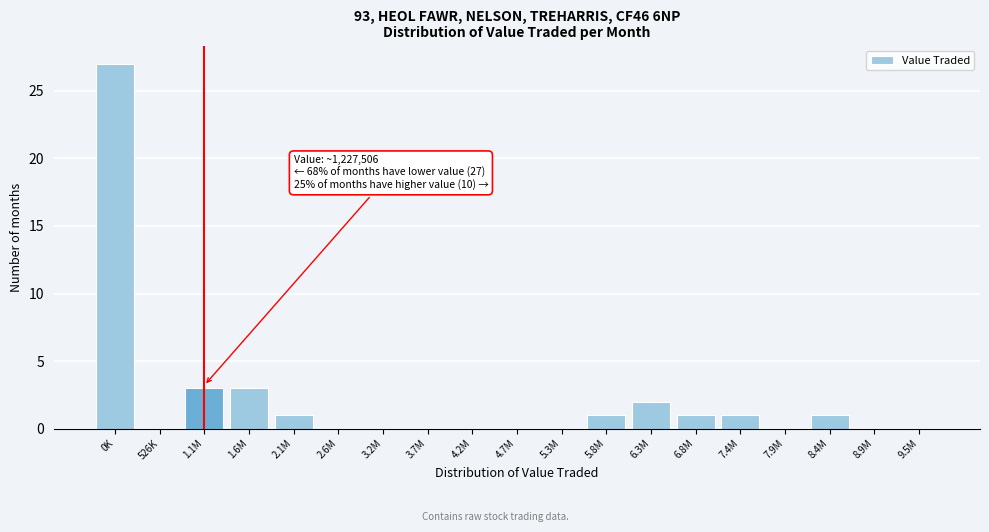

Reading right to left, list all the values displayed in this chart.

9.5M=0	8.9M=0	8.4M=1	7.9M=0	7.4M=1	6.8M=1	6.3M=2	5.8M=1	5.3M=0	4.7M=0	4.2M=0	3.7M=0	3.2M=0	2.6M=0	2.1M=1	1.6M=3	1.1M=3	526K=0	0K=27